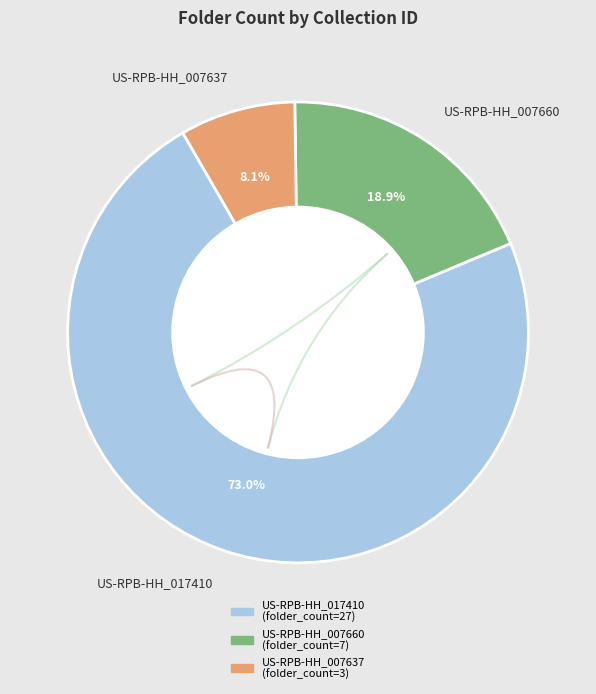

Does US-RPB-HH_017410 account for over 50% of the chart?

Yes